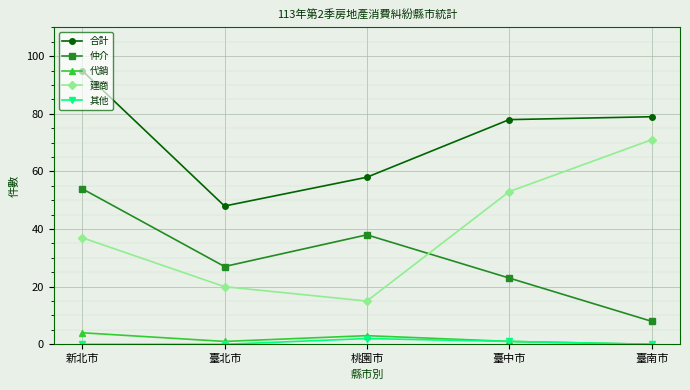

How many data points in 建商 are less than 37?

2